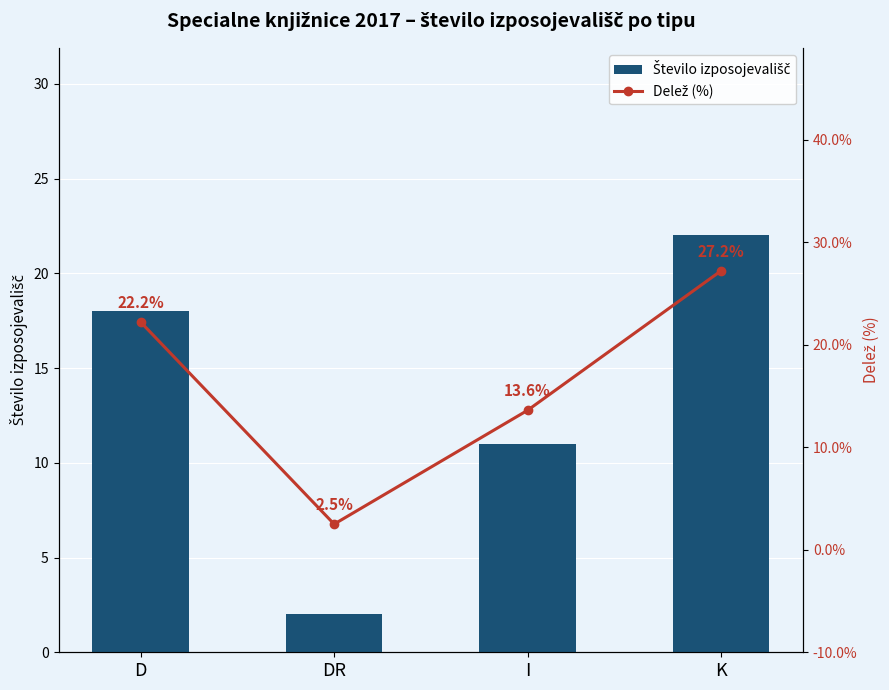

Reading left to right, extract all data points from this chart.

Število izposojevališč: 18.0	2.0	11.0	22.0
Delež (%): 22.2	2.5	13.6	27.2